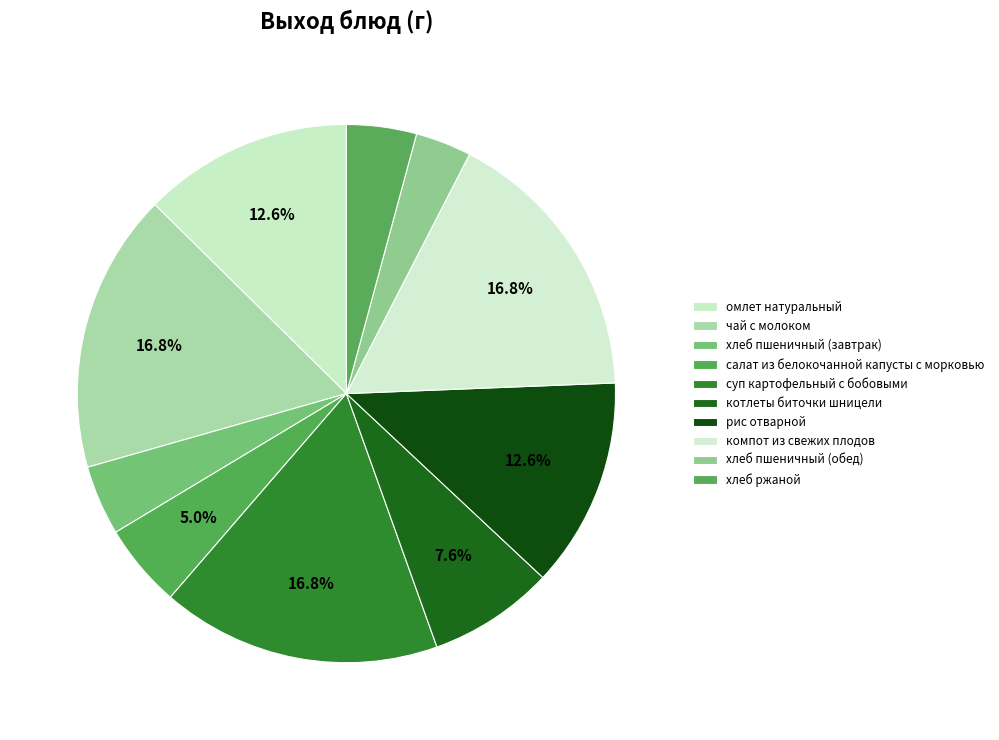

How many segments does this pie chart have?

10